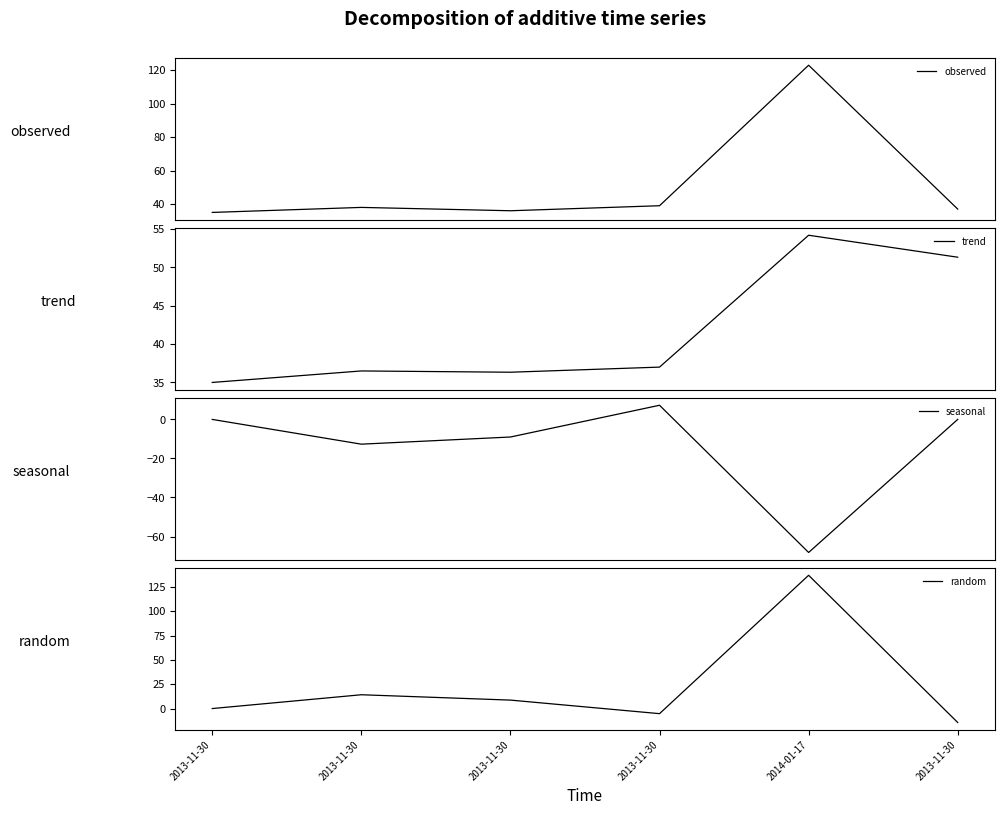

What is the value of the seasonal point at the 5th from the left?

-68.2